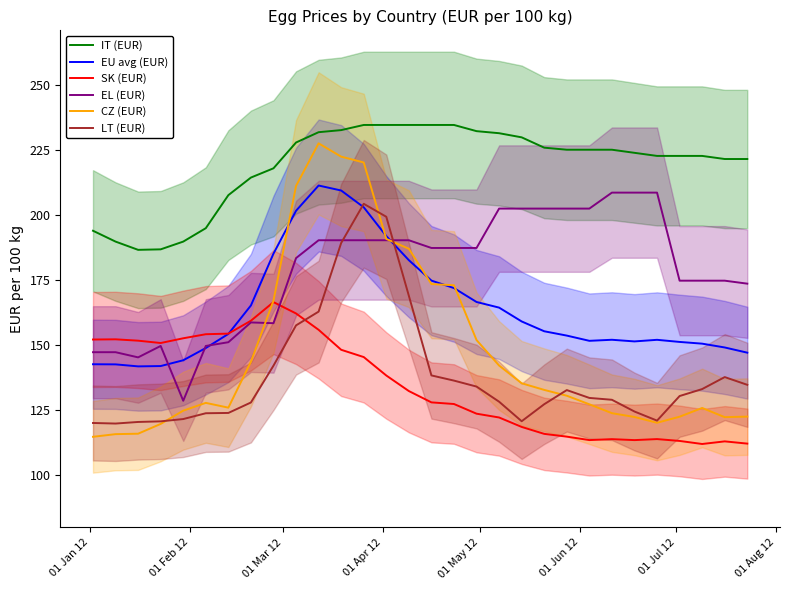

What is the value of the SK (EUR) point at the 3rd from the left?

151.8